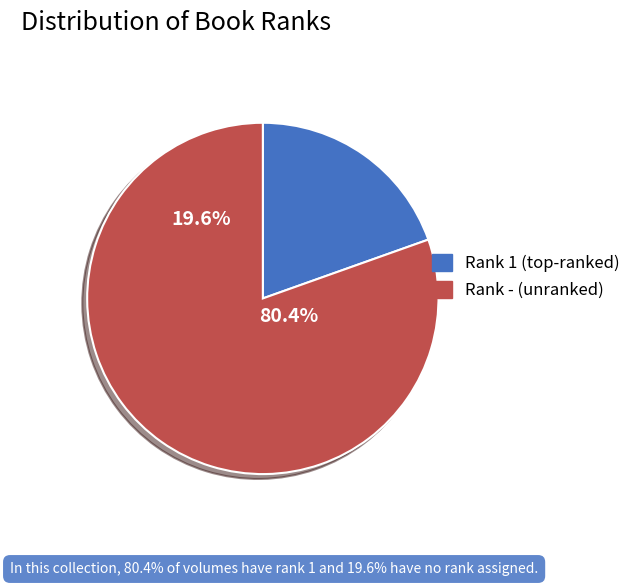

The - slice represents 1% of the pie. True or false?

False